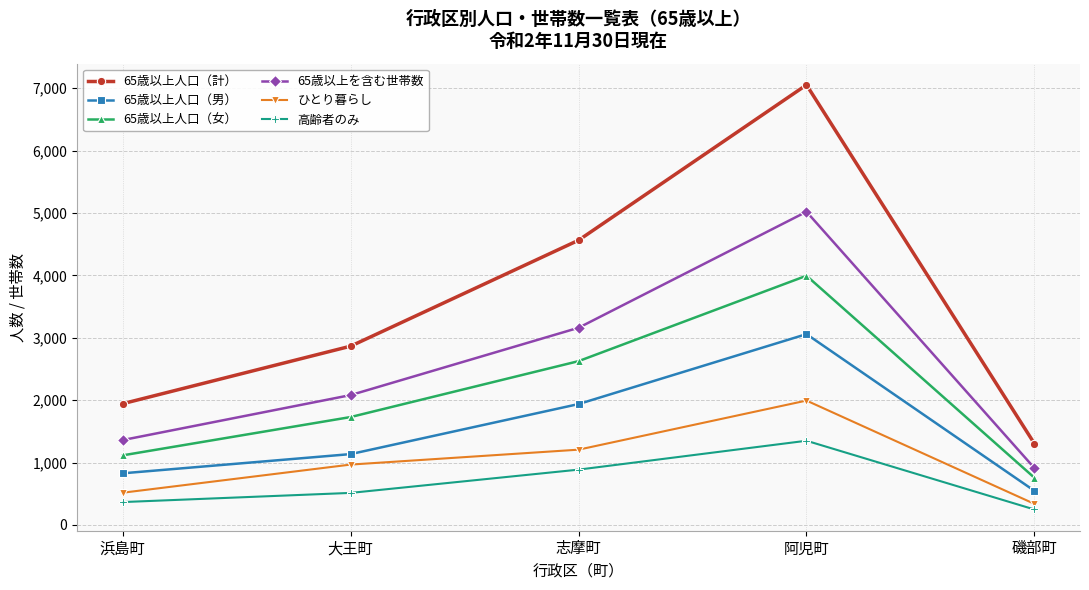

What is the approximate value of ひとり暮らし at 大王町?

968